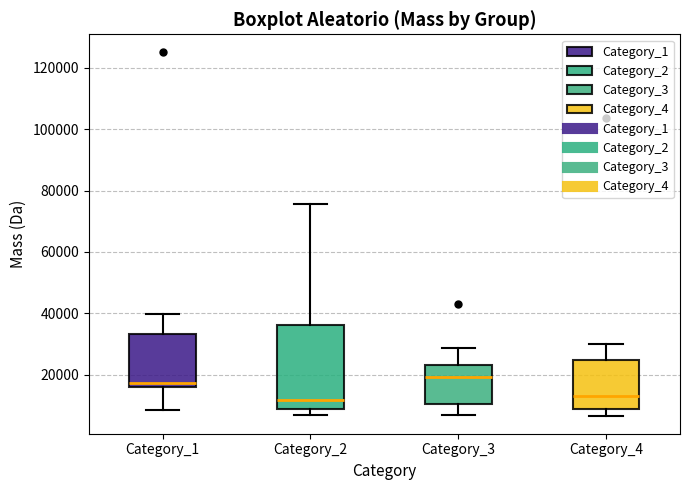

Where does the median line of the box for Category_2 sit on the y-axis? The values are not printed on the chart, so give them approximately, as read against the axis.

12000